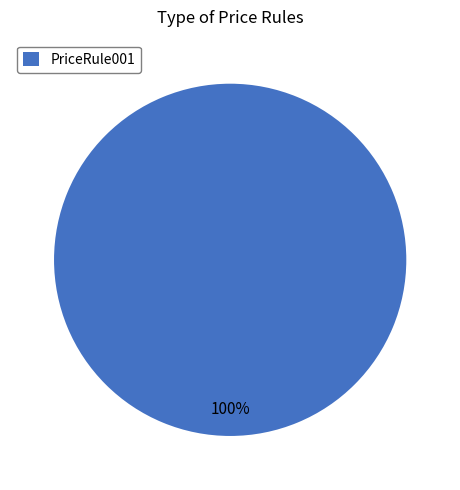

The PriceRule001 slice represents 100% of the pie. True or false?

True